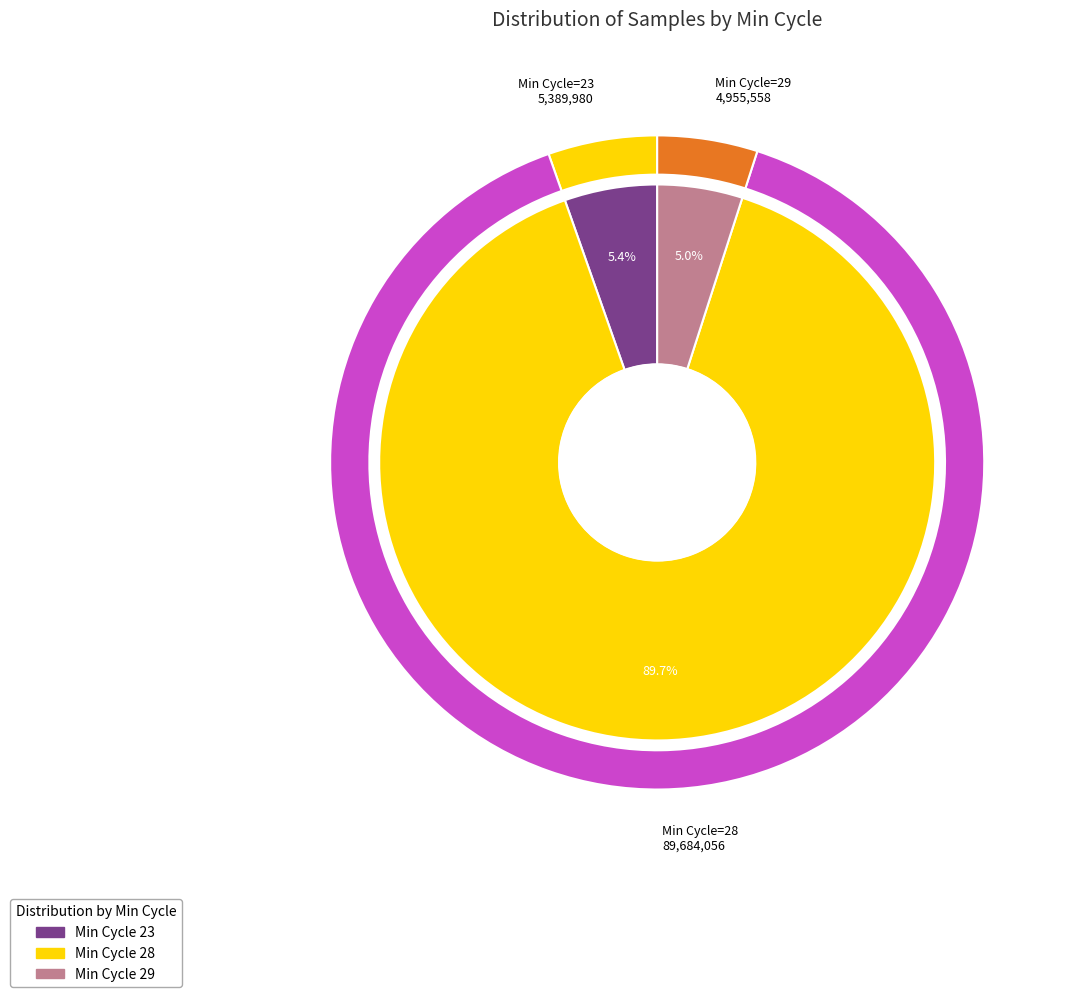

Which category has the smallest portion of the pie?

29